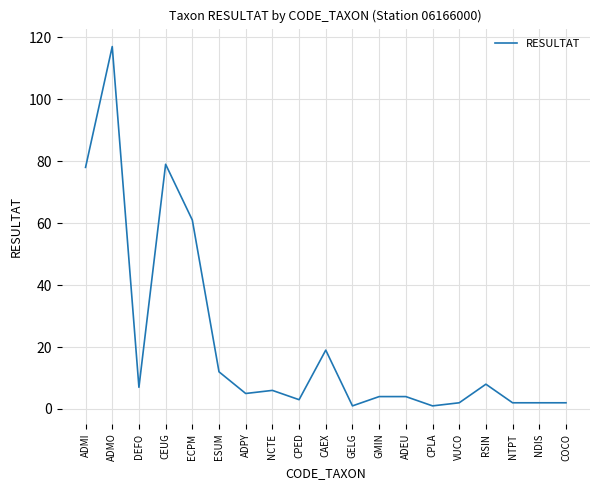

What is the difference between the maximum and minimum values?

116